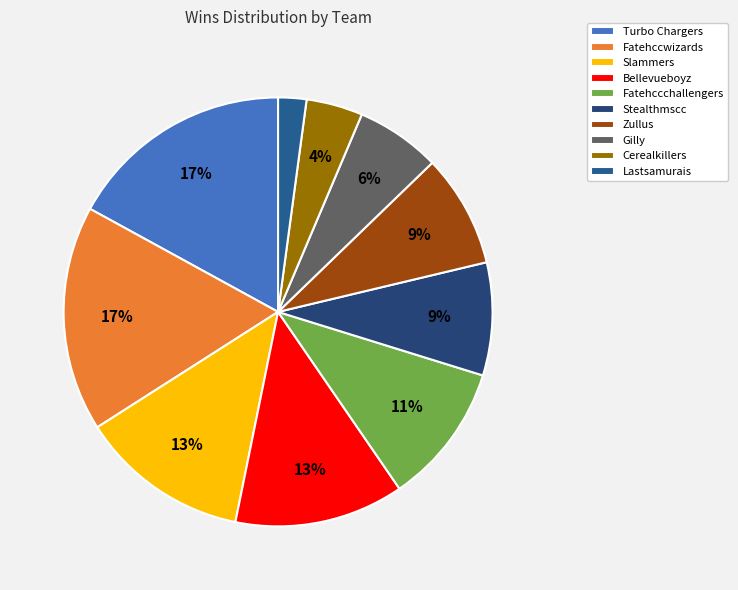

True or false: Fatehccwizards accounts for 6% of the total.

False